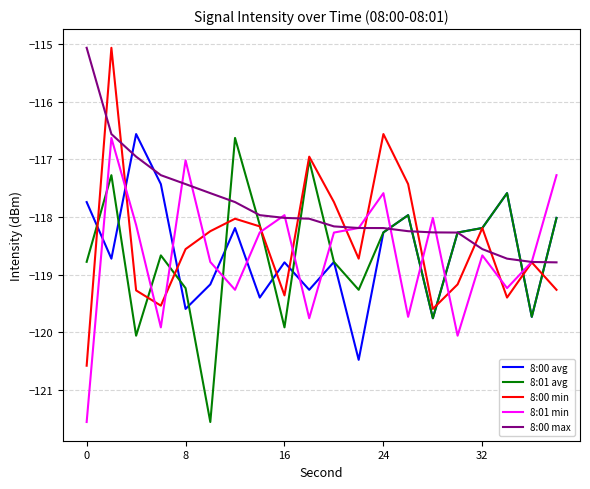

Which series has the widest spread of values?

8:00 min